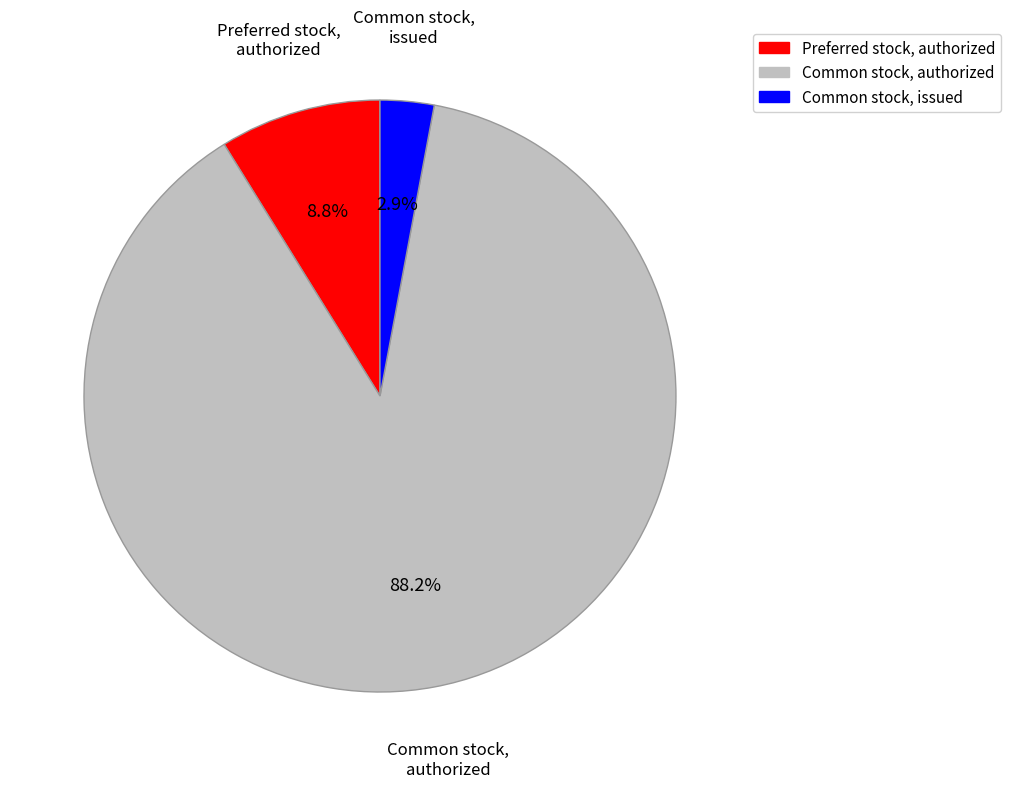

Rank the categories by value from highest to lowest.

Common stock, authorized, Preferred stock, authorized, Common stock, issued